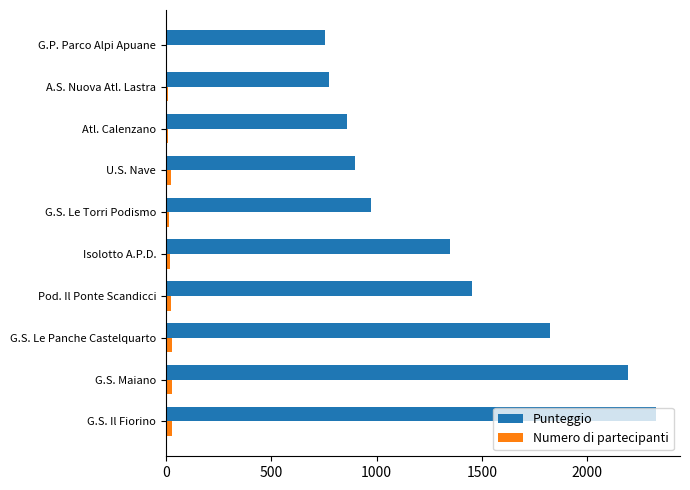

At which label is Punteggio closest to 1539?

Pod. Il Ponte Scandicci